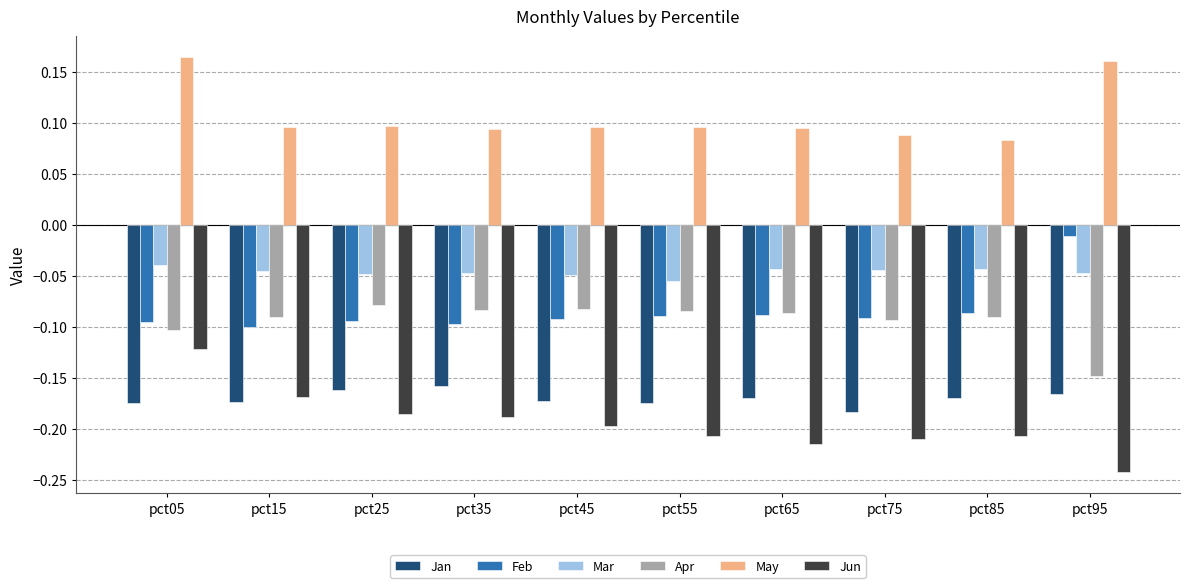

True or false: Jun has a value of -0.4 at pct95.

False